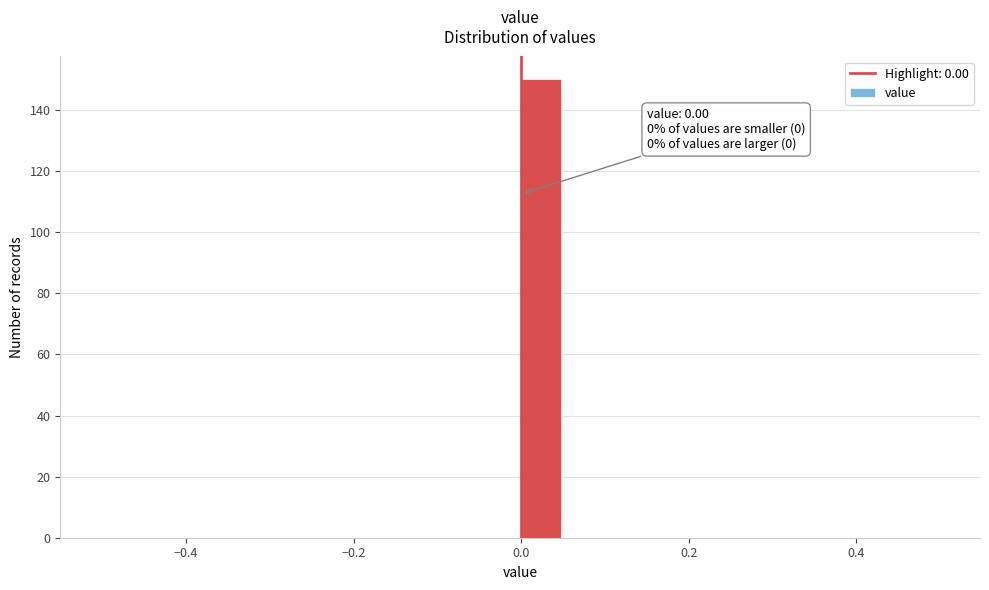

Read against the x-axis, roughly where is the centre of the tallest bar?

0.02